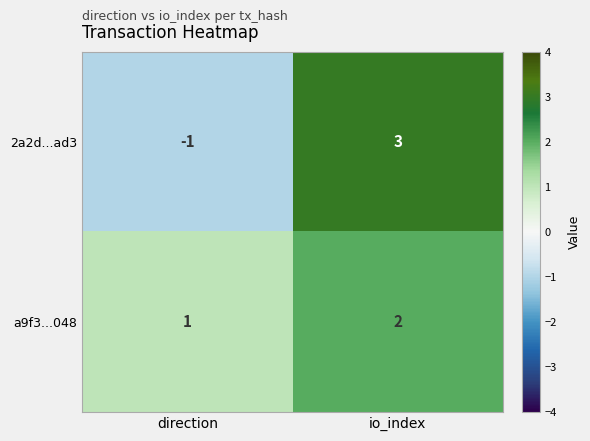

Which label corresponds to the smallest value in the chart?

direction